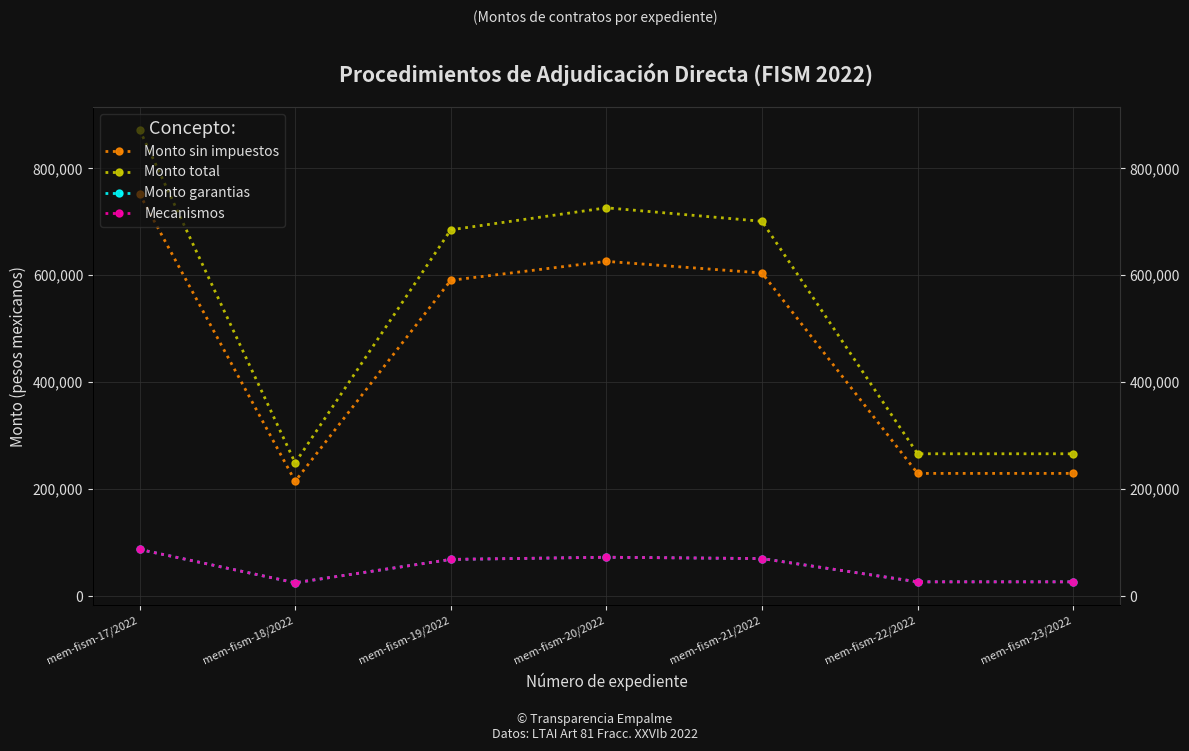

True or false: Mecanismos and Monto garantias cross at least once.

False